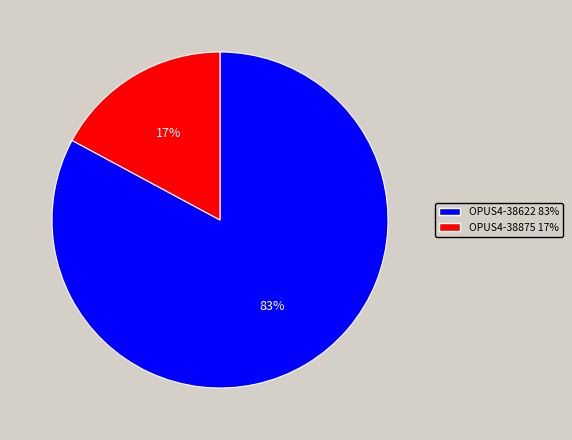

Which slice represents more than half of the pie?

OPUS4-38622